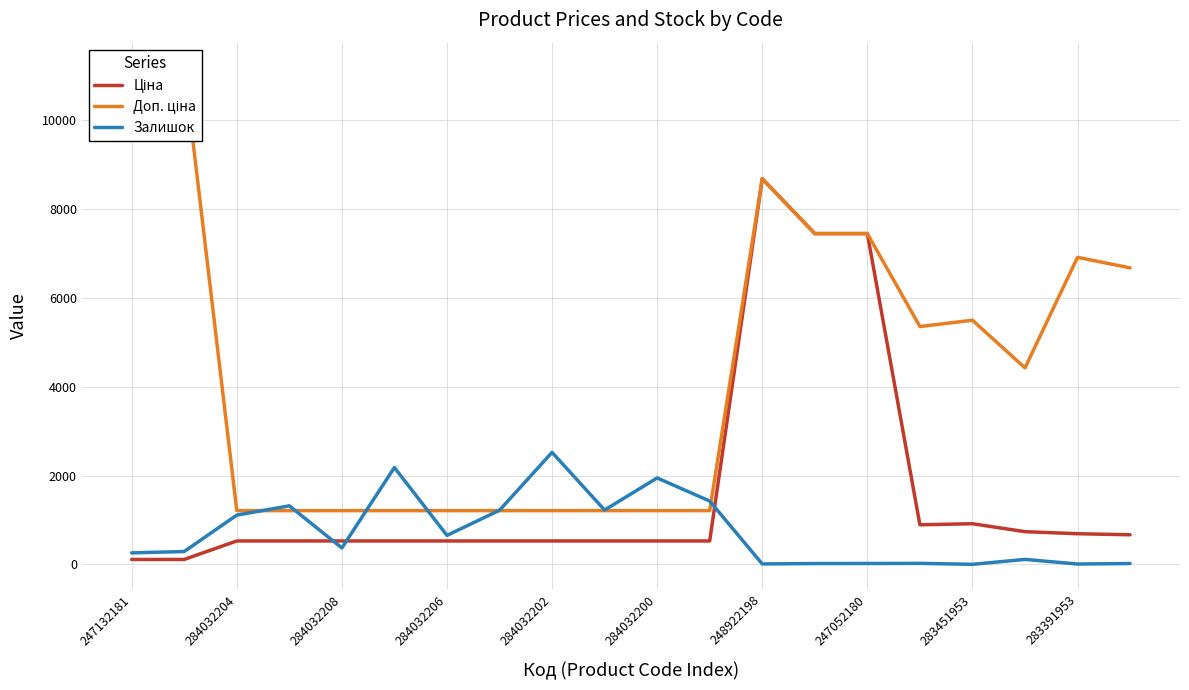

Which series has the largest total across all categories?

Доп. ціна